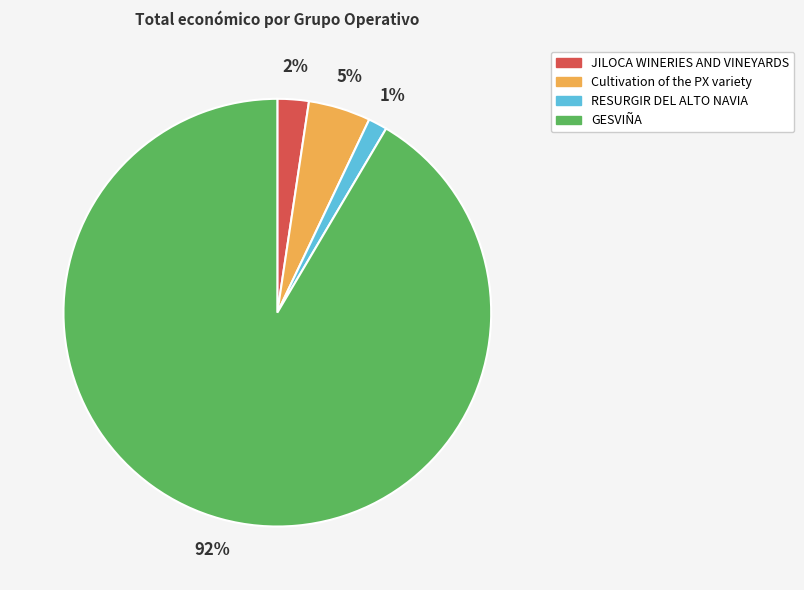

What is the smallest slice in the pie chart?

RESURGIR DEL ALTO NAVIA